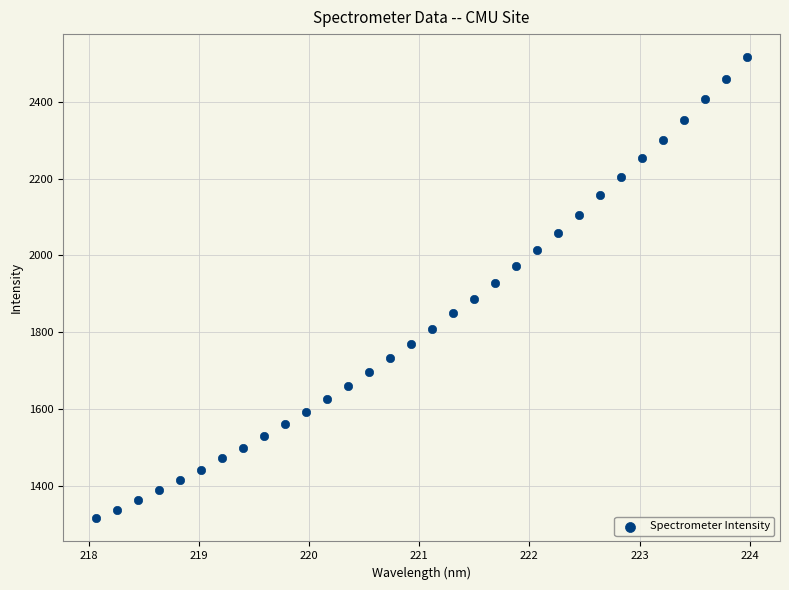

What is the range of X values (max minus min)?

5.9